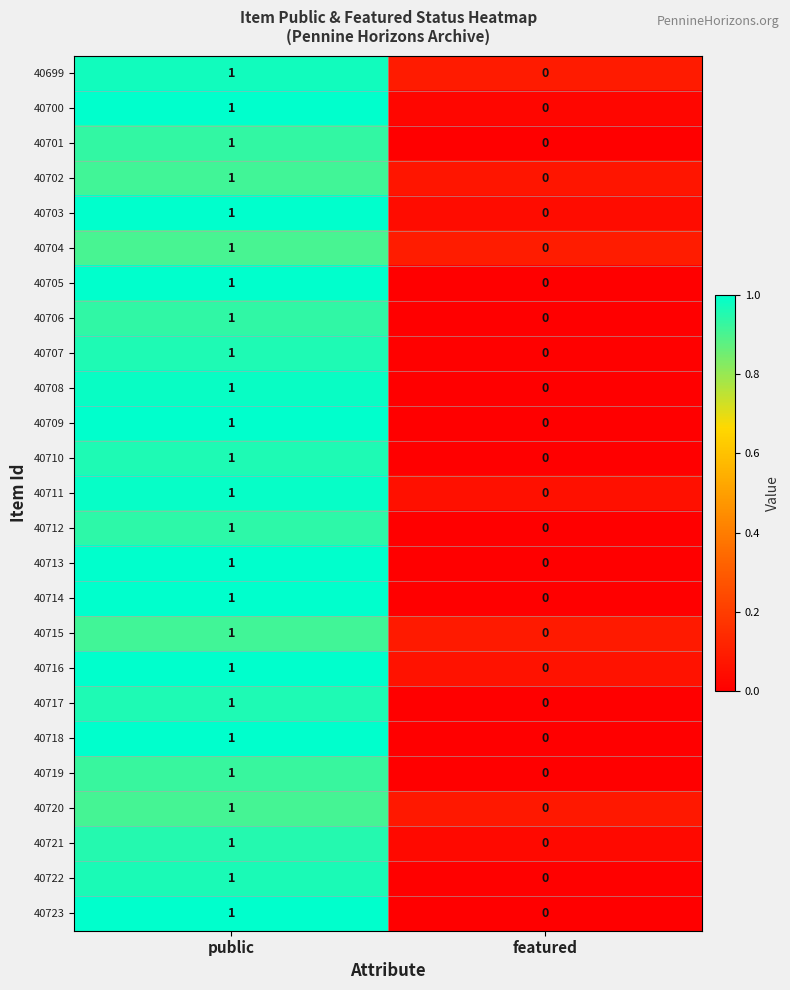

The 40710 series shows 1 at public. True or false?

True